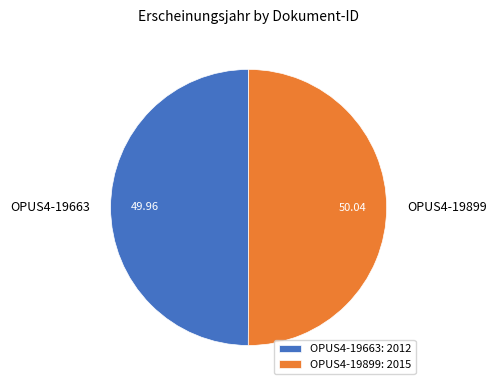

Is the sum of OPUS4-19663: 2012 and OPUS4-19899: 2015 greater than half?

Yes